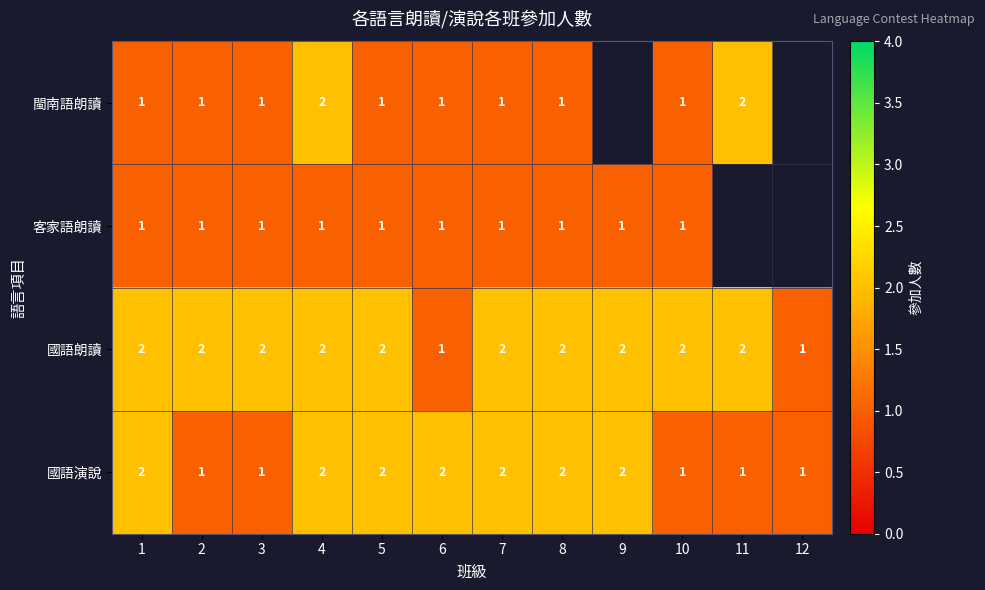

Is it true that 閩南語朗讀 equals 1 at 3?

True